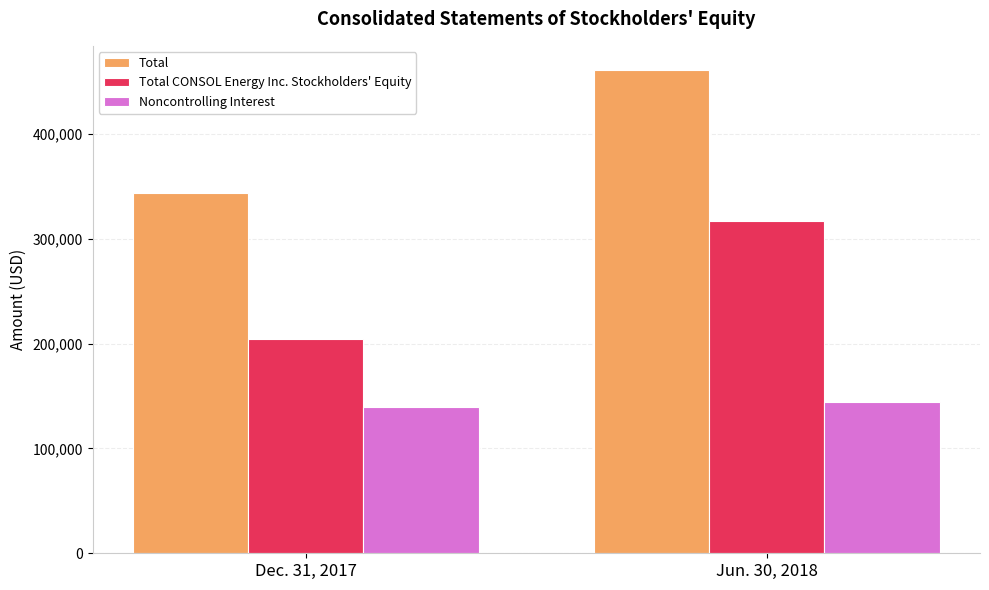

What is the sum of all Total values?

804862